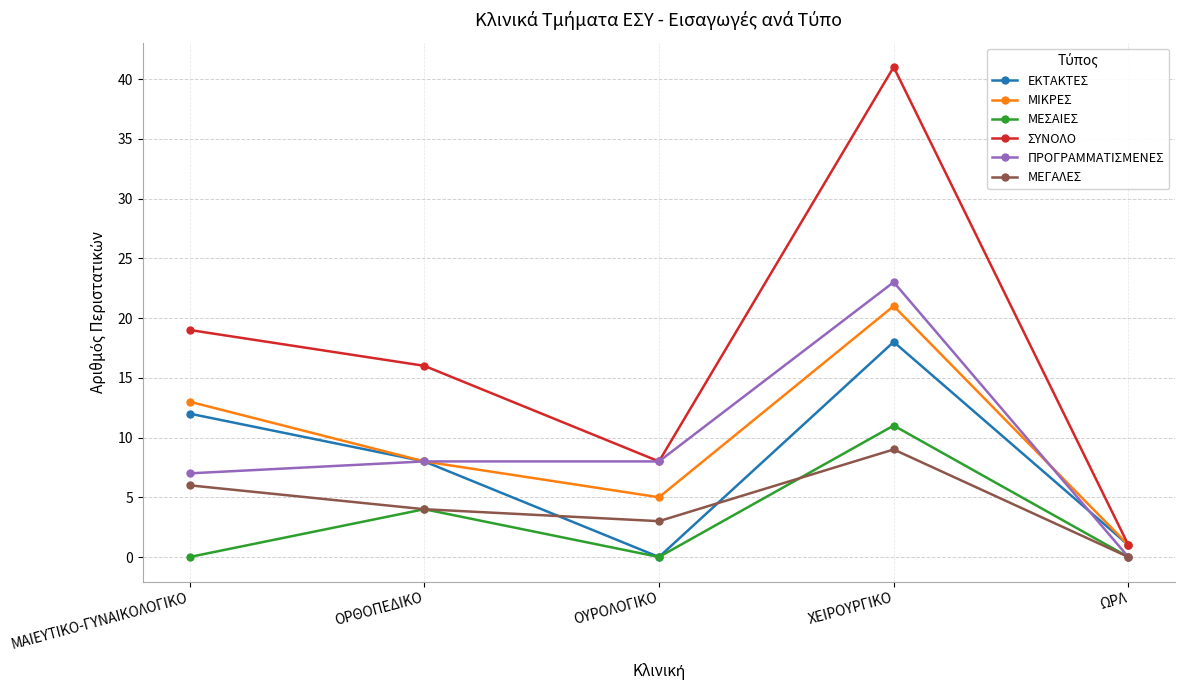

At which category does ΜΕΣΑΙΕΣ reach its first local valley?

ΟΥΡΟΛΟΓΙΚΟ